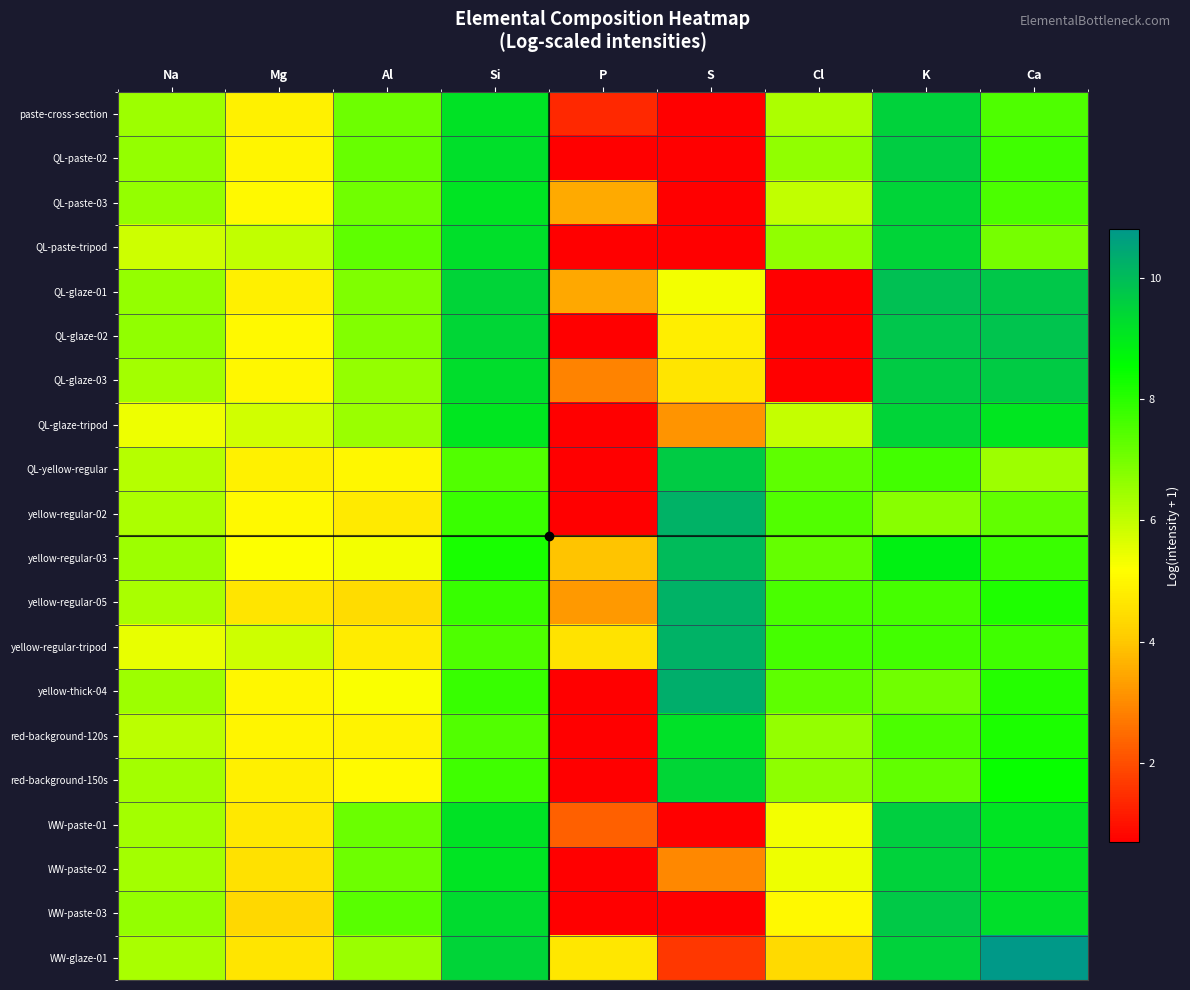

What is the maximum value shown in the chart?

10.8